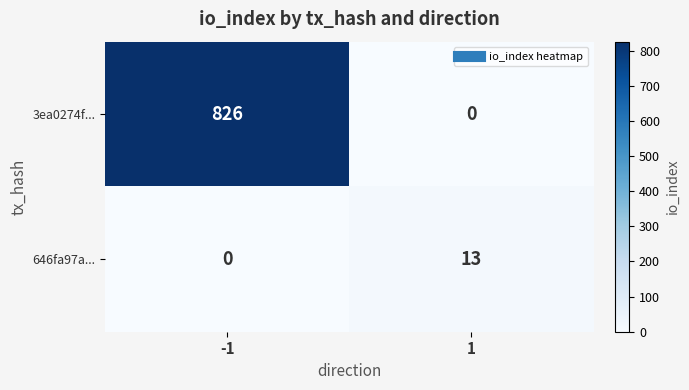

Which series has the largest range (max minus min)?

3ea0274f...